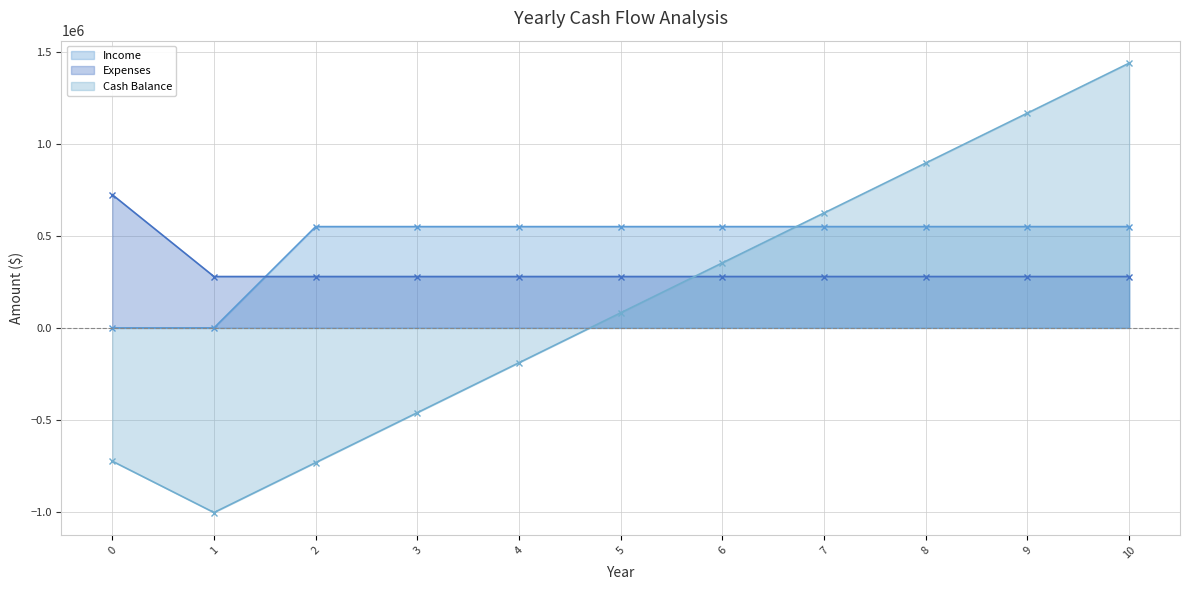

The value of Expenses at 4 is 278892.6. True or false?

True